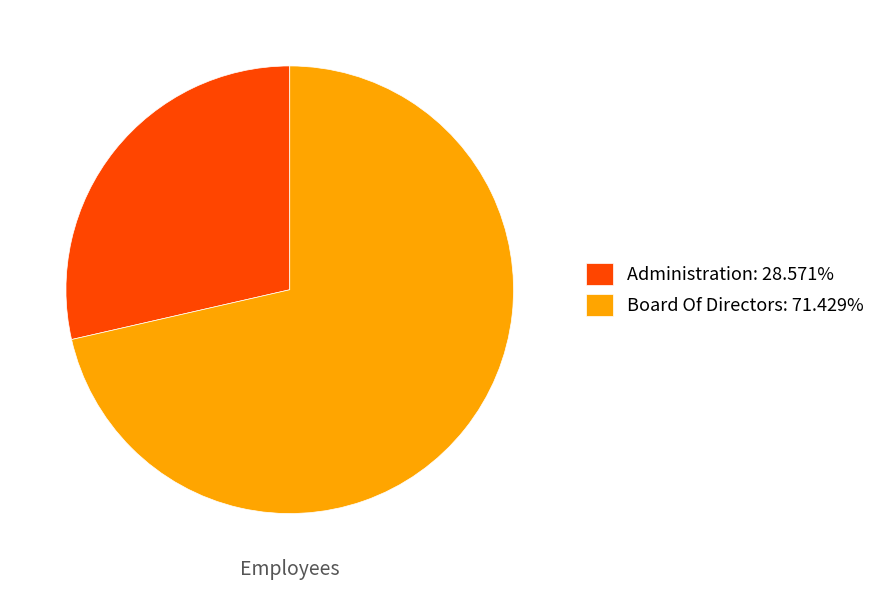

Is it true that Administration is 29% of the pie?

True